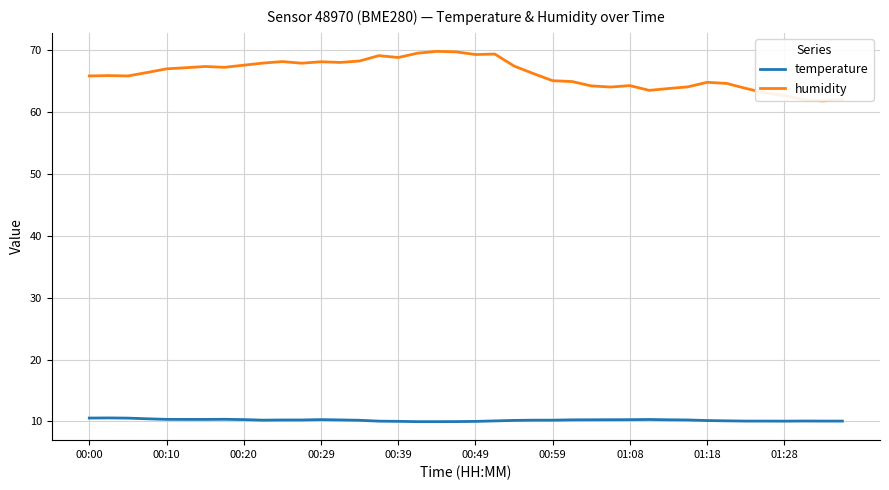

Rank the series by their maximum value, from highest to lowest.

humidity, temperature